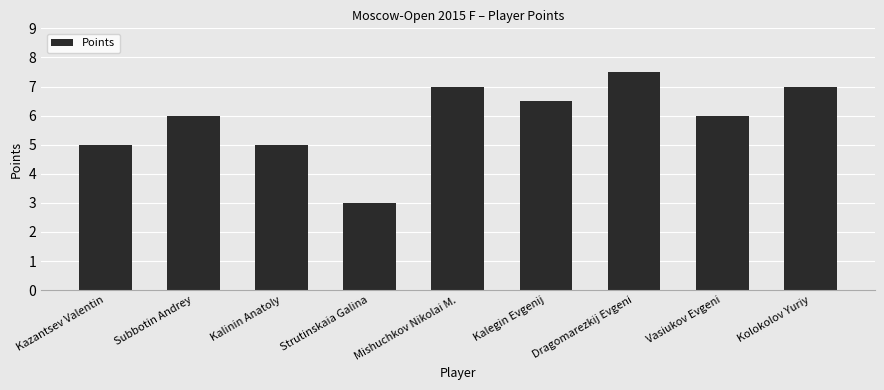

Reading right to left, what are all the values shown in this chart?

Kolokolov Yuriy=7.0	Vasiukov Evgeni=6.0	Dragomarezkij Evgeni=7.5	Kalegin Evgenij=6.5	Mishuchkov Nikolai M.=7.0	Strutinskaia Galina=3.0	Kalinin Anatoly=5.0	Subbotin Andrey=6.0	Kazantsev Valentin=5.0